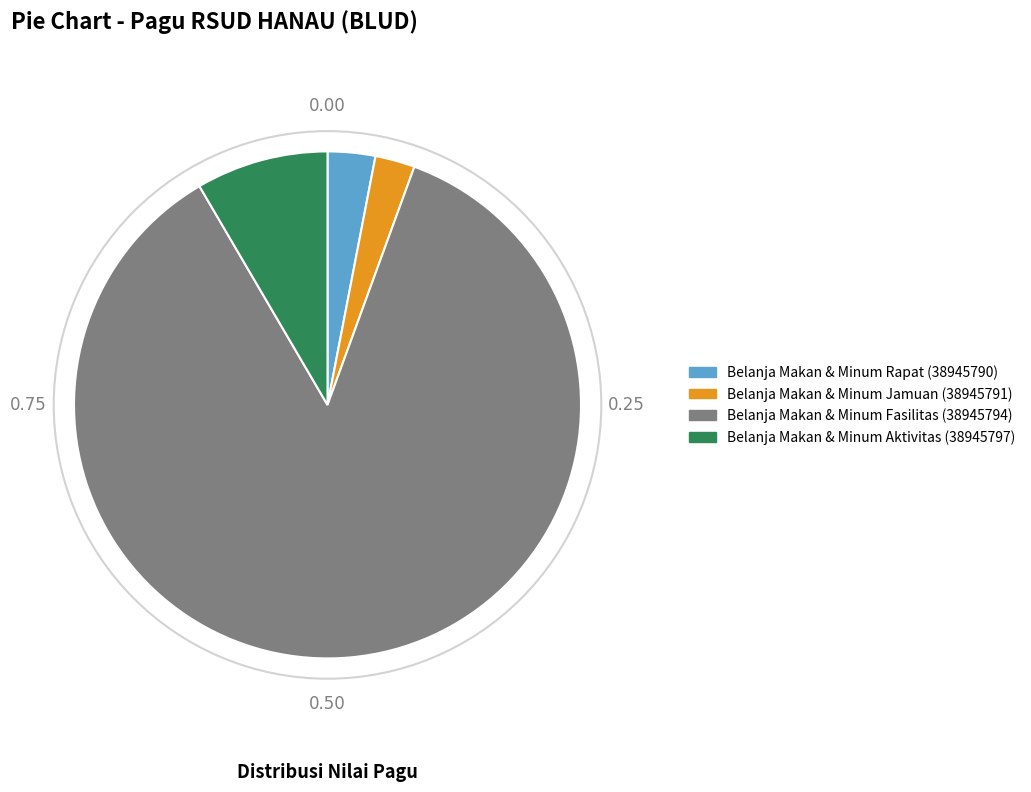

Is there any slice that represents more than half of the pie?

Yes